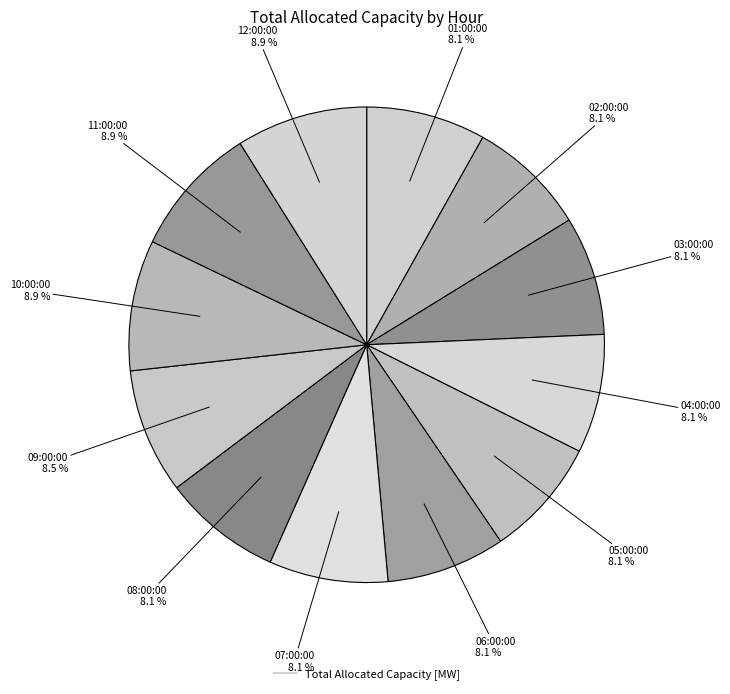

To the nearest percent, what is the average slice percentage?

8%